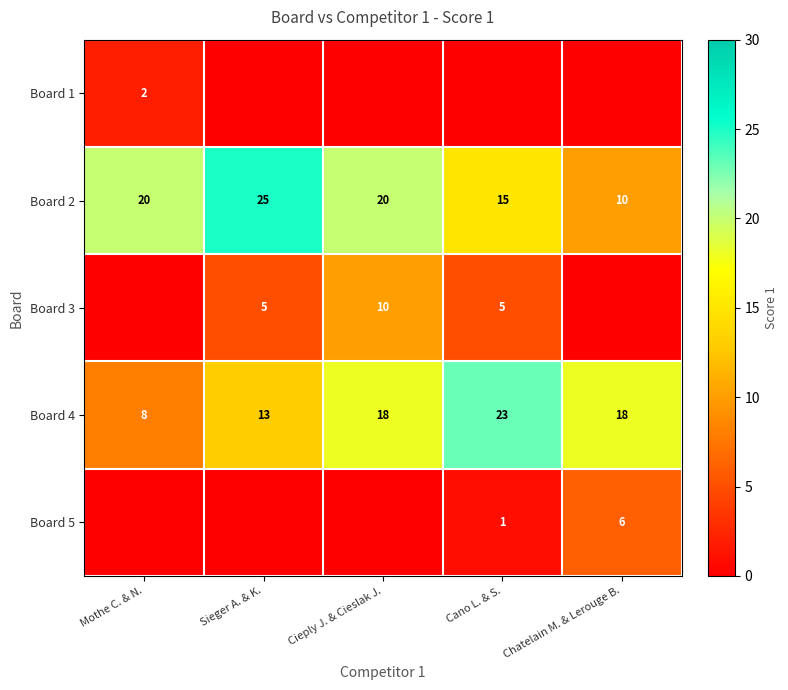

What is the greatest value displayed?

25